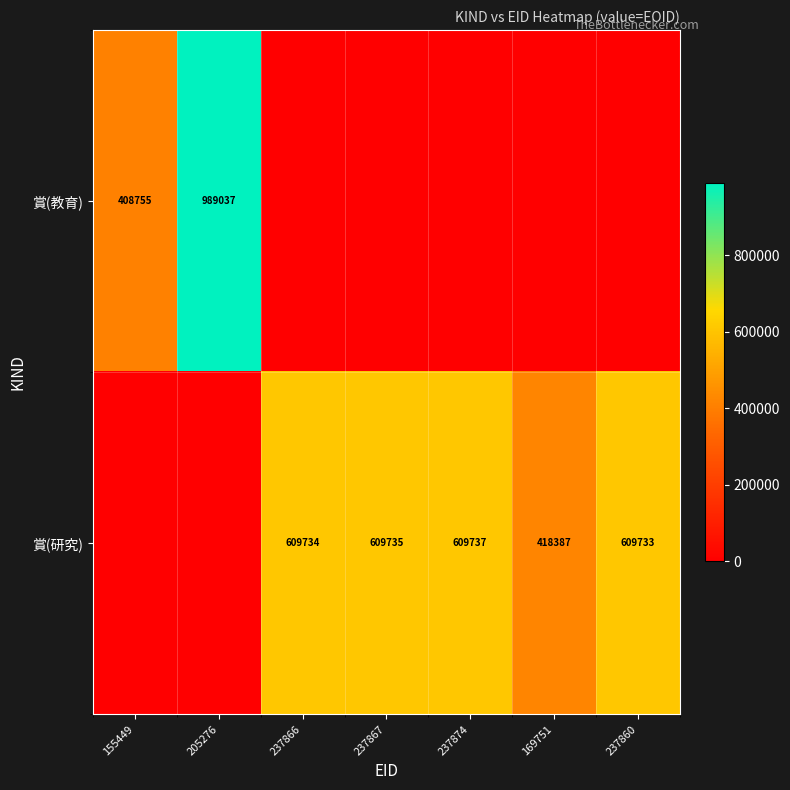

Count the number of categories in the chart.

7